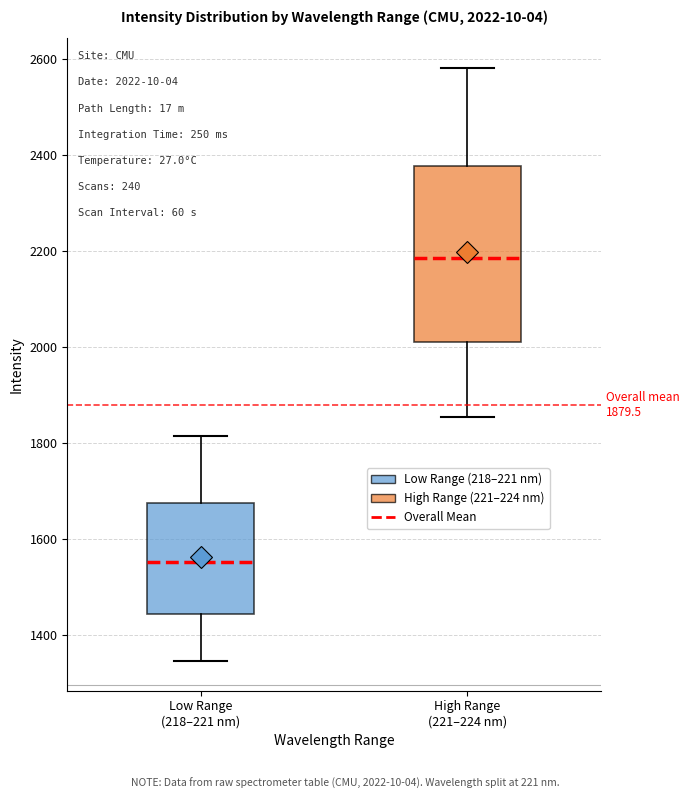

Which box has the highest median line?

High Range (221–224 nm)